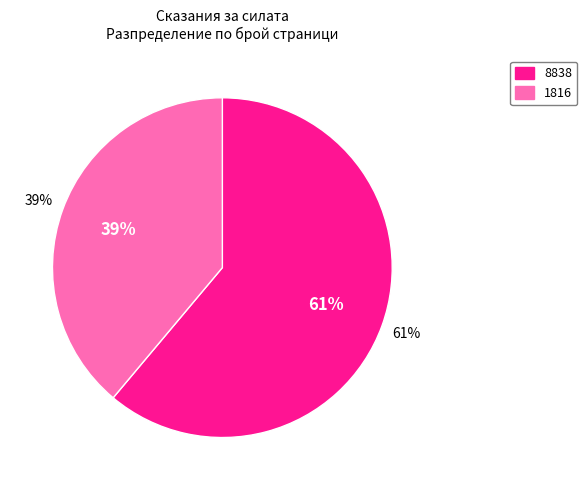

What is the largest slice in the pie chart?

8838